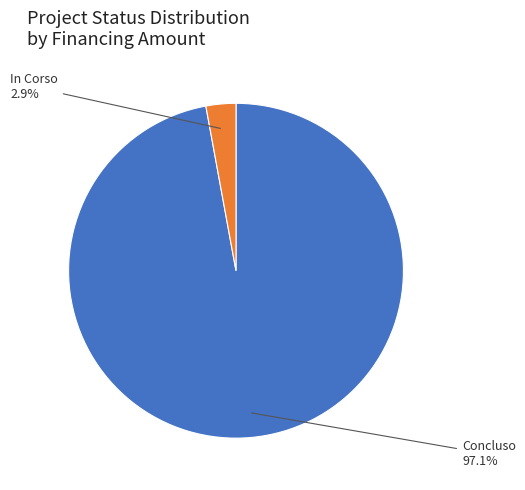

How many slices are in this pie chart?

2